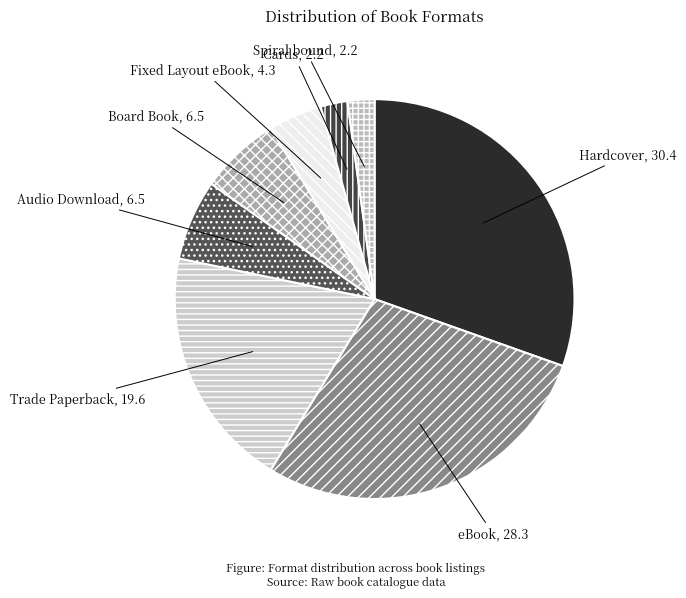

Combined, do Cards and Board Book account for over 50%?

No